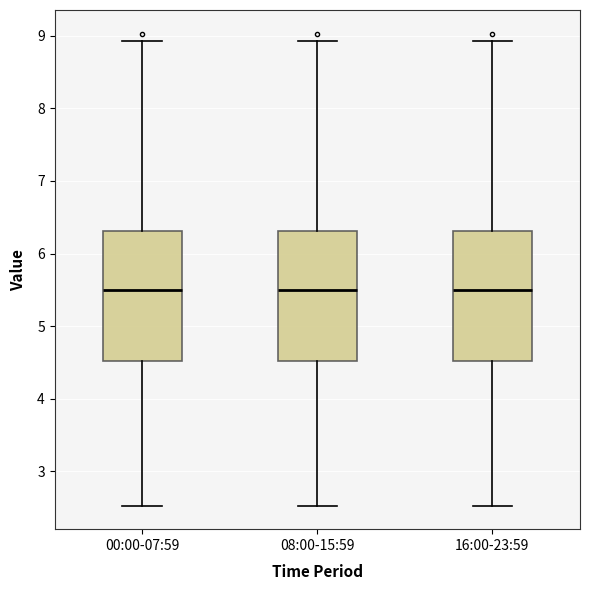

Where does the median line of the box for 16:00-23:59 sit on the y-axis? The values are not printed on the chart, so give them approximately, as read against the axis.

5.5